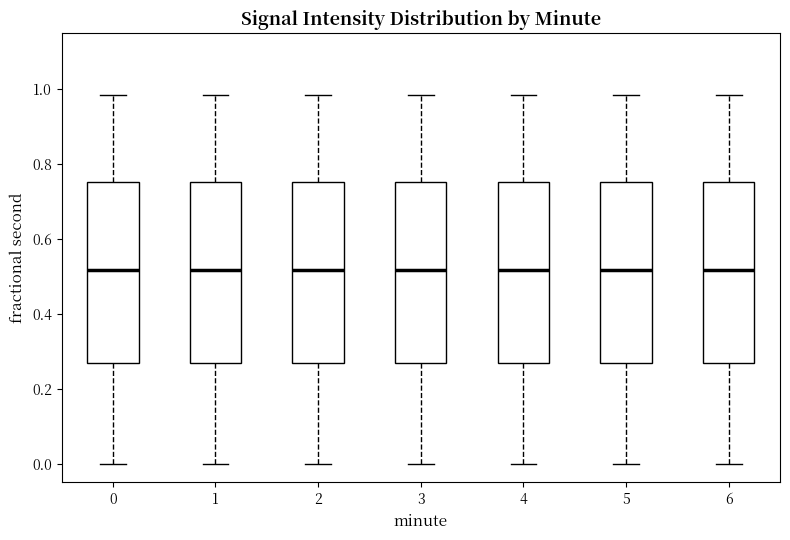

Reading left to right, transcribe this box plot: for each box, give where its median line is, the range the box spans, and where its two whiskers end, as read against the y-axis. The values are not printed on the chart, so give them approximately, as read against the axis.

0: median 0.52, box 0.26 to 0.76, whiskers 0.00 to 0.98
1: median 0.52, box 0.26 to 0.76, whiskers 0.00 to 0.98
2: median 0.52, box 0.26 to 0.76, whiskers 0.00 to 0.98
3: median 0.52, box 0.26 to 0.76, whiskers 0.00 to 0.98
4: median 0.52, box 0.26 to 0.76, whiskers 0.00 to 0.98
5: median 0.52, box 0.26 to 0.76, whiskers 0.00 to 0.98
6: median 0.52, box 0.26 to 0.76, whiskers 0.00 to 0.98